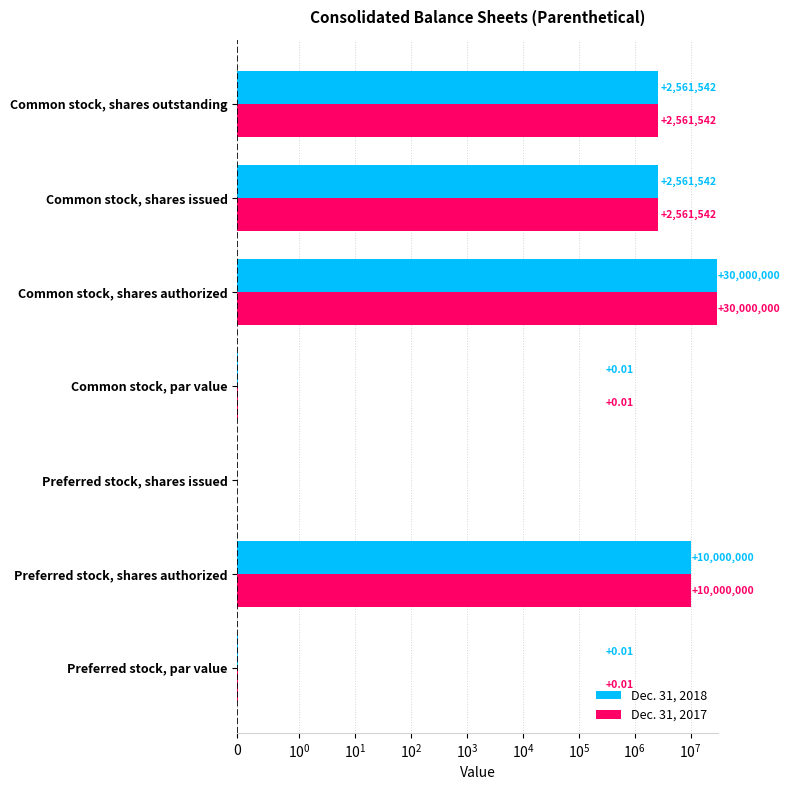

Reading right to left, what are all the values shown in this chart?

Dec. 31, 2018: 2561542.0	2561542.0	30000000.0	0.0	0.0	10000000.0	0.0
Dec. 31, 2017: 2561542.0	2561542.0	30000000.0	0.0	0.0	10000000.0	0.0